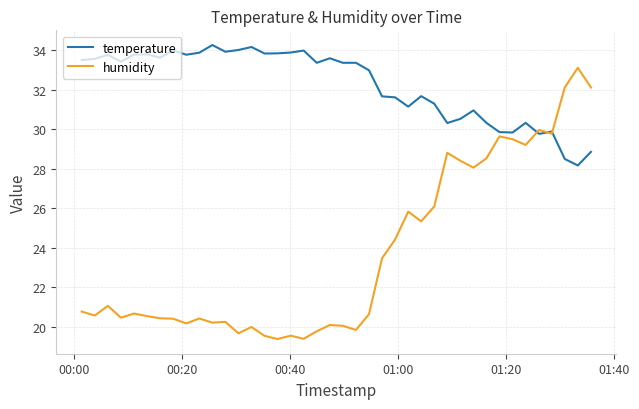

What is the average value of the humidity series?

23.7